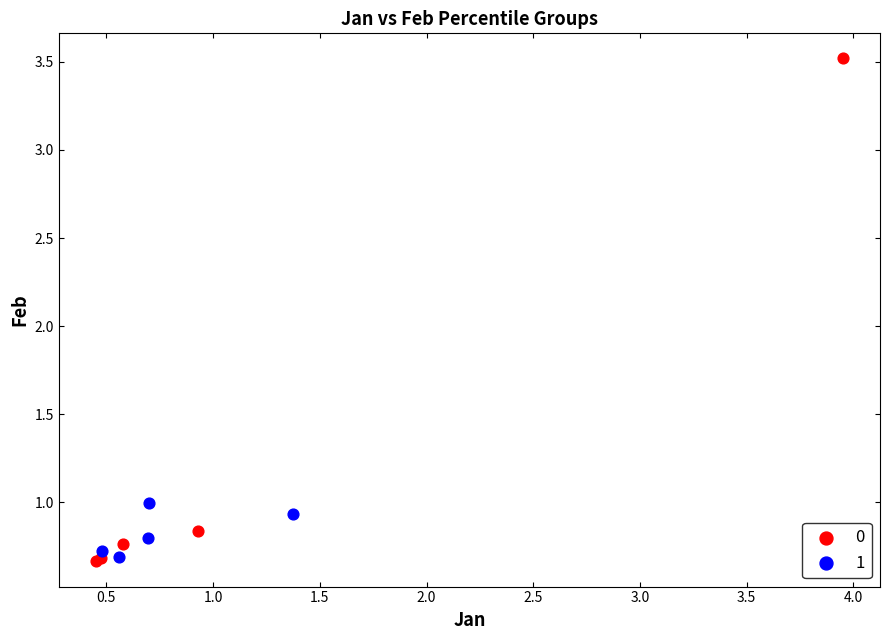

What are all the series names shown in the legend?

0, 1